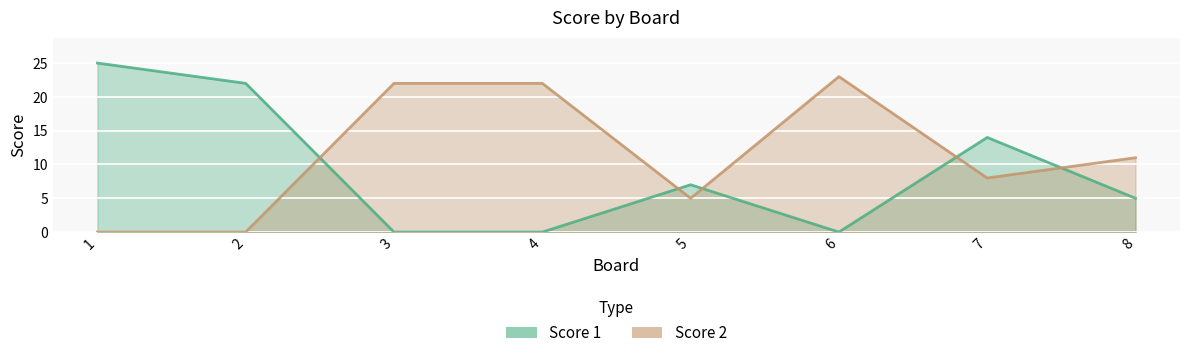

Which category has the highest value across all series?

1